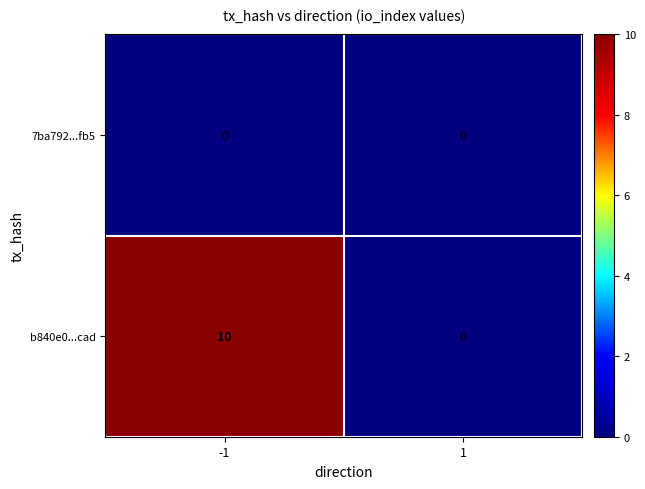

What is the difference between the b840e0...cad values at -1 and 1?

10